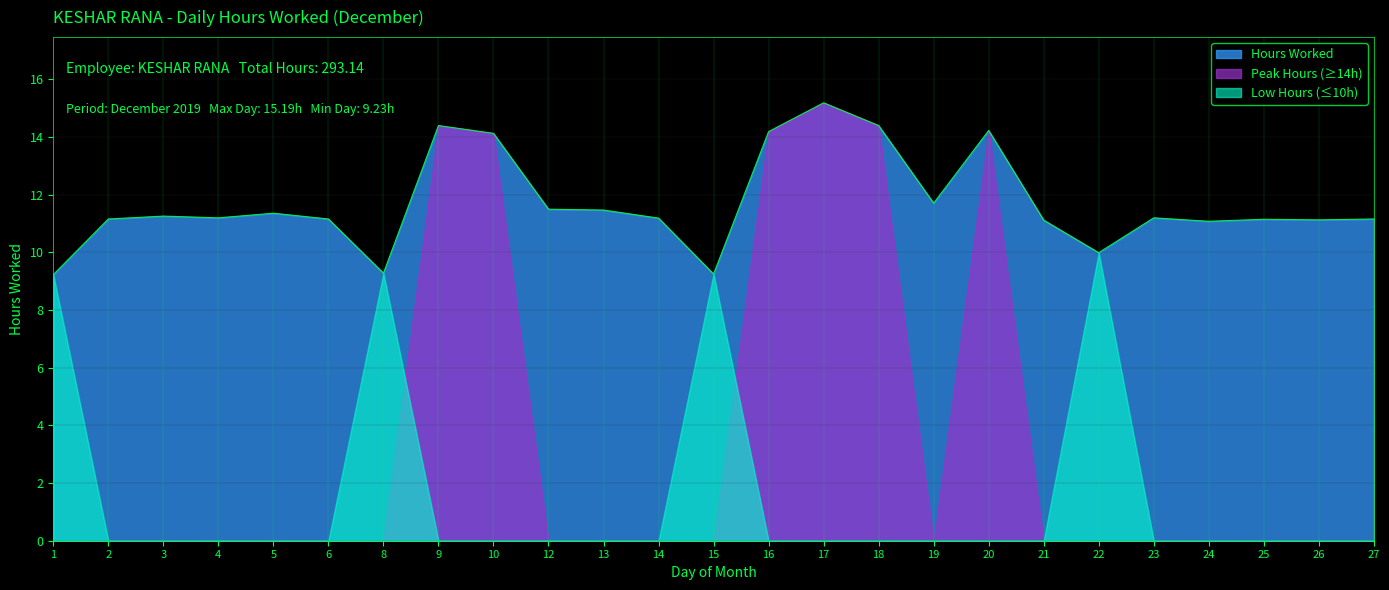

True or false: there are more than 1 points higher than both neighbors.

True